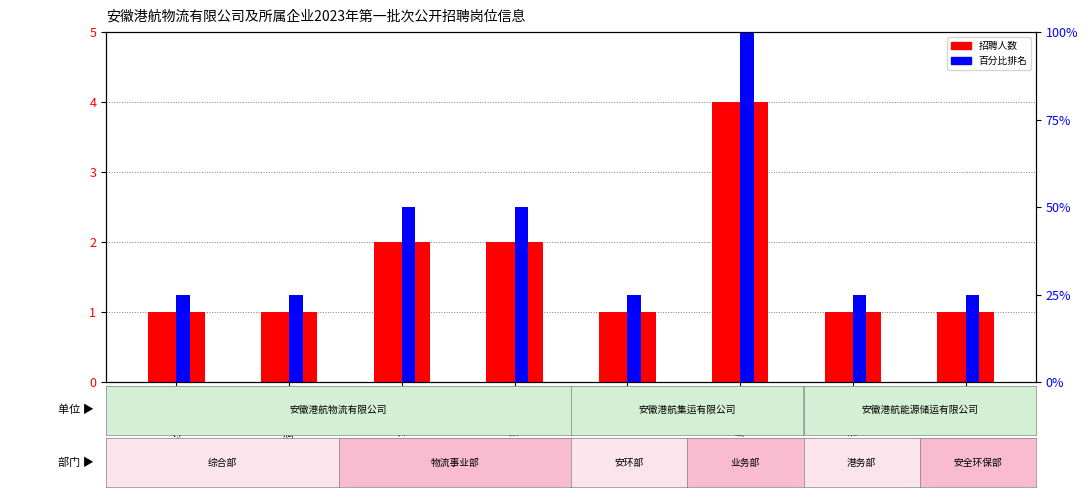

What is the difference between the maximum and minimum values in the 招聘人数 series?

3.0